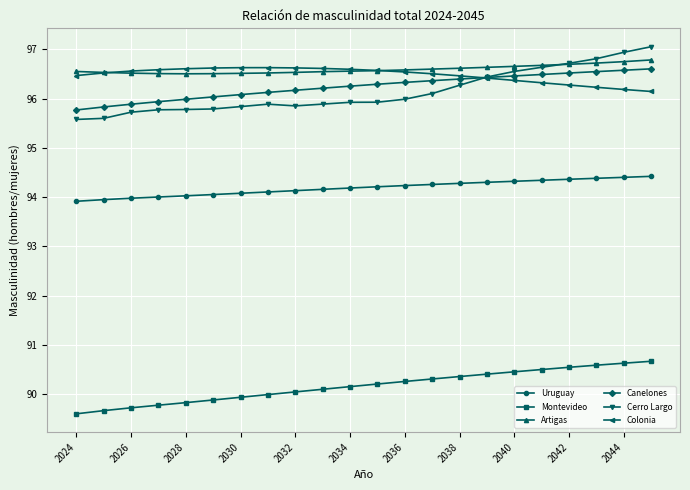

What is the average value of the Cerro Largo series?

96.1